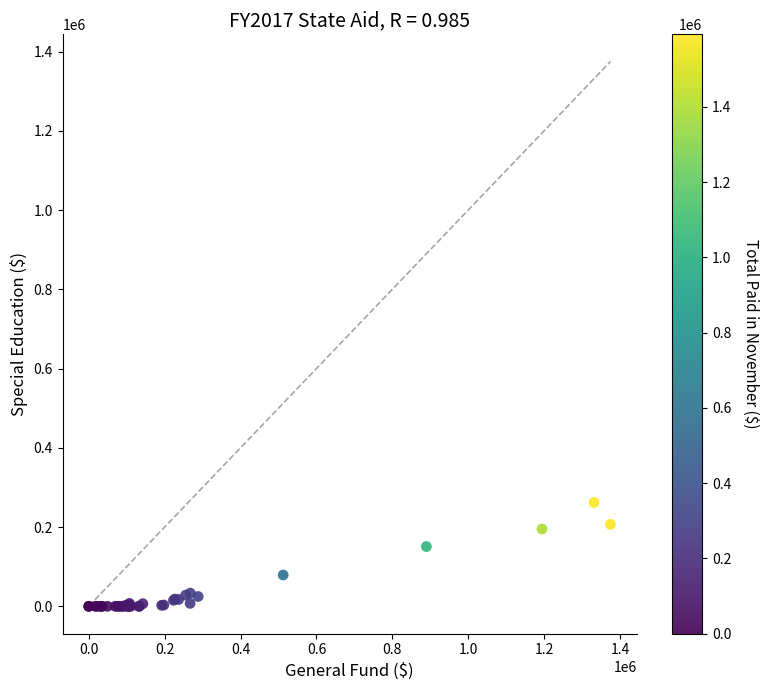

What Y value in the scatter plot is closest to 131020?

150796